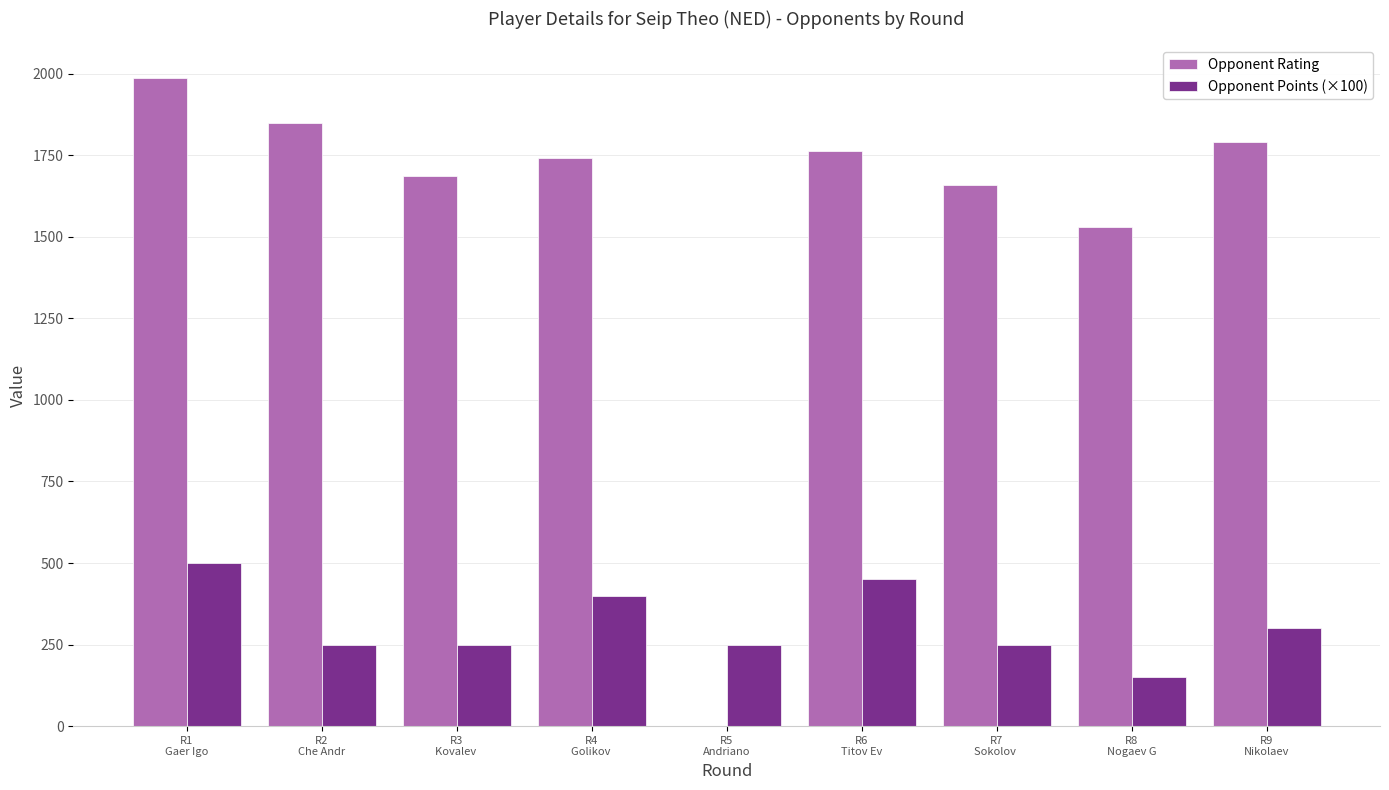

How many values in Opponent Rating are above zero?

8